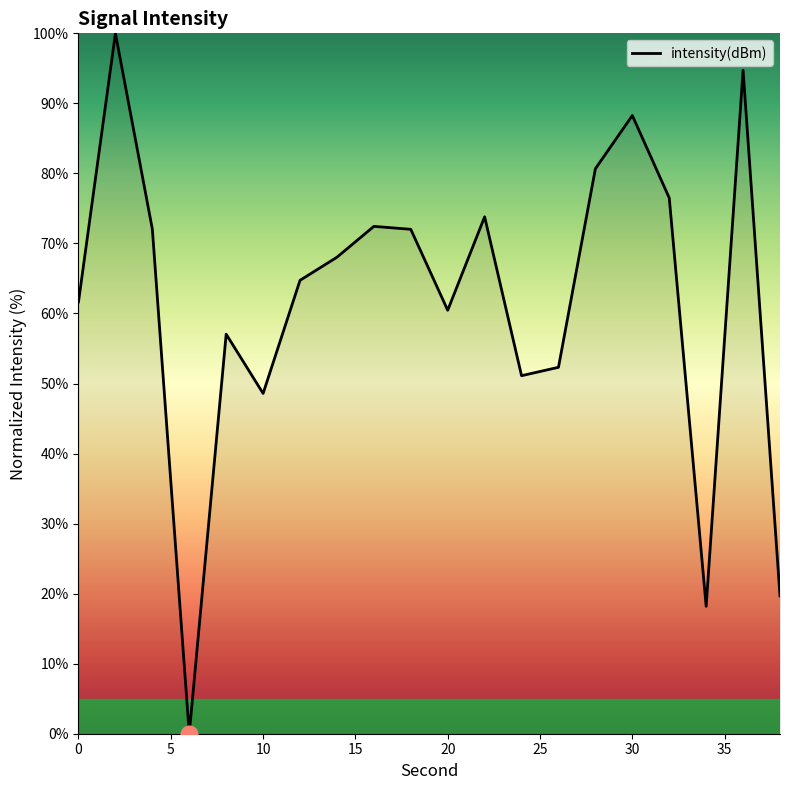

The value at 20 is 105.8. True or false?

False